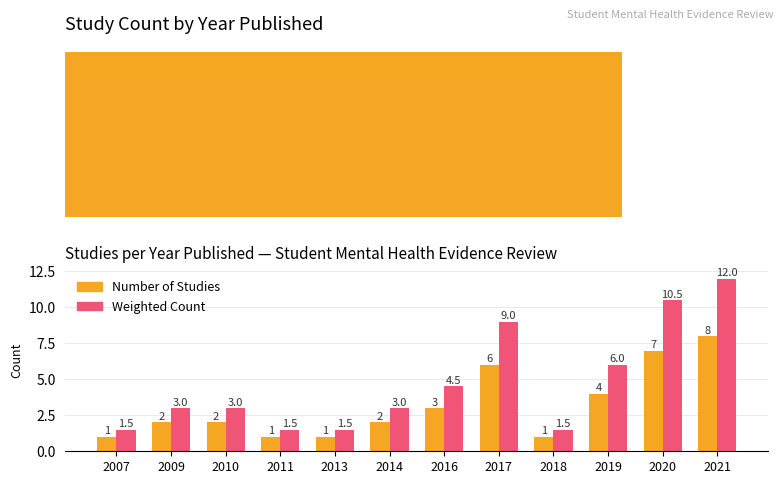

Rank the series by their average value, from lowest to highest.

Number of Studies, Weighted Count